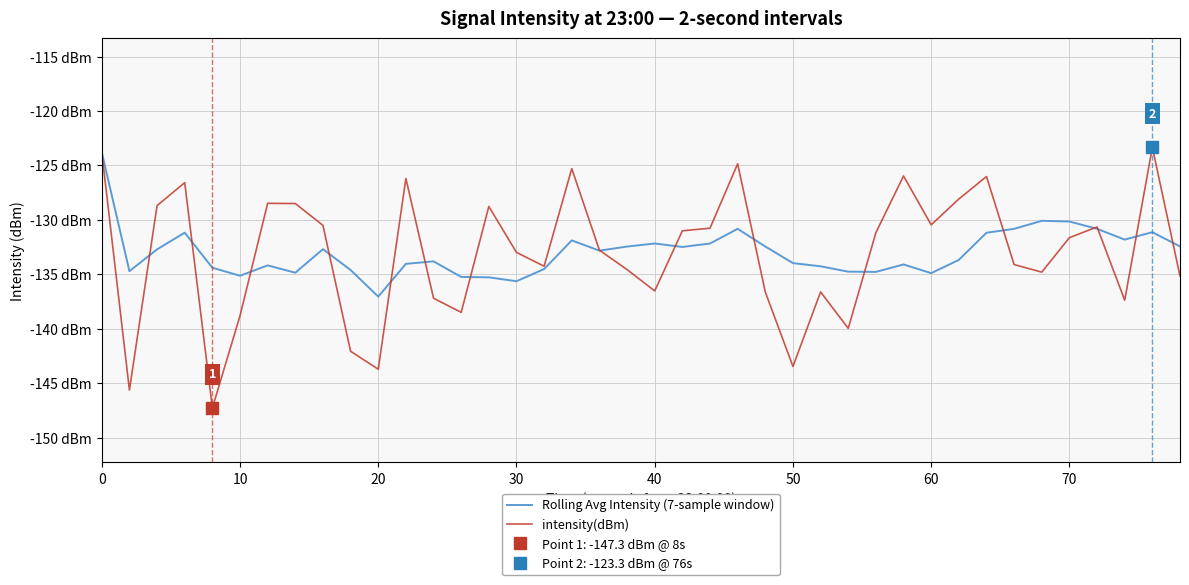

Is this an area chart (filled region under the line)?

No